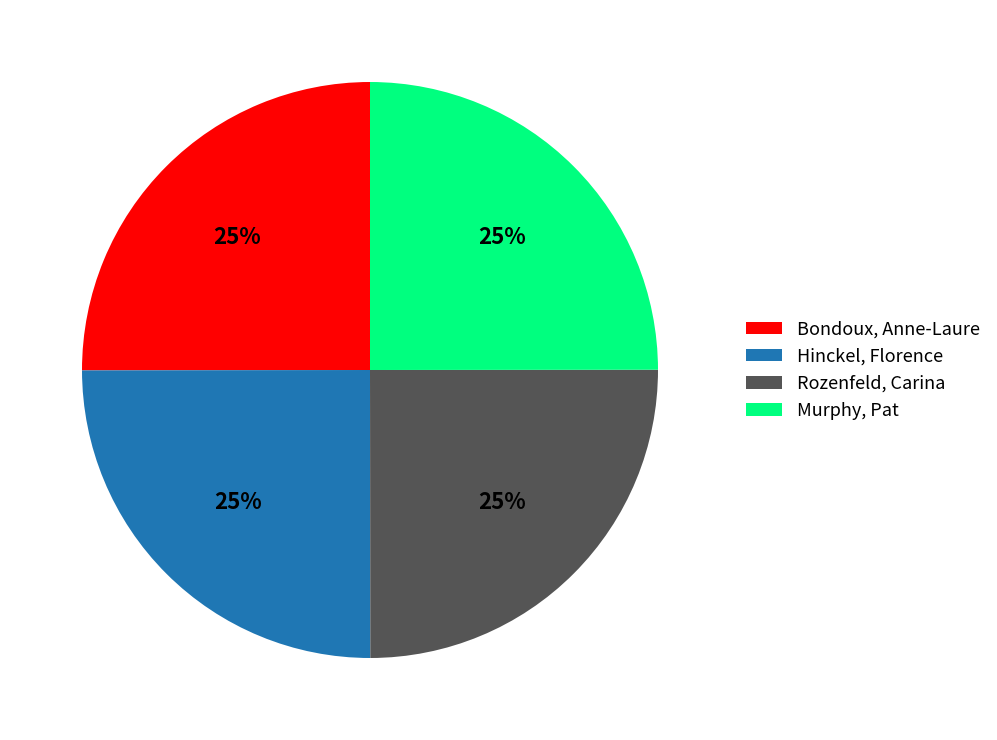

Approximately how many times larger is the value at Hinckel, Florence compared to Rozenfeld, Carina?

1.0